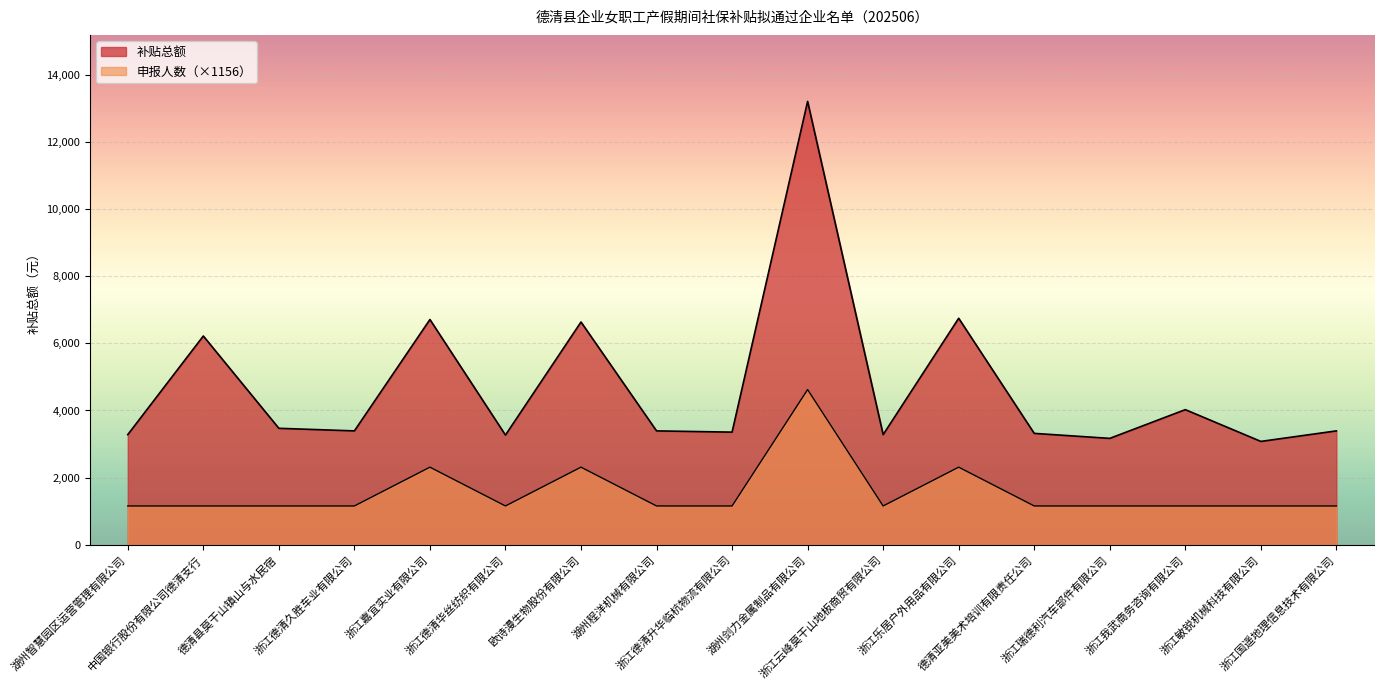

What is the label of the 9th point from the left?

浙江德清升华临杭物流有限公司